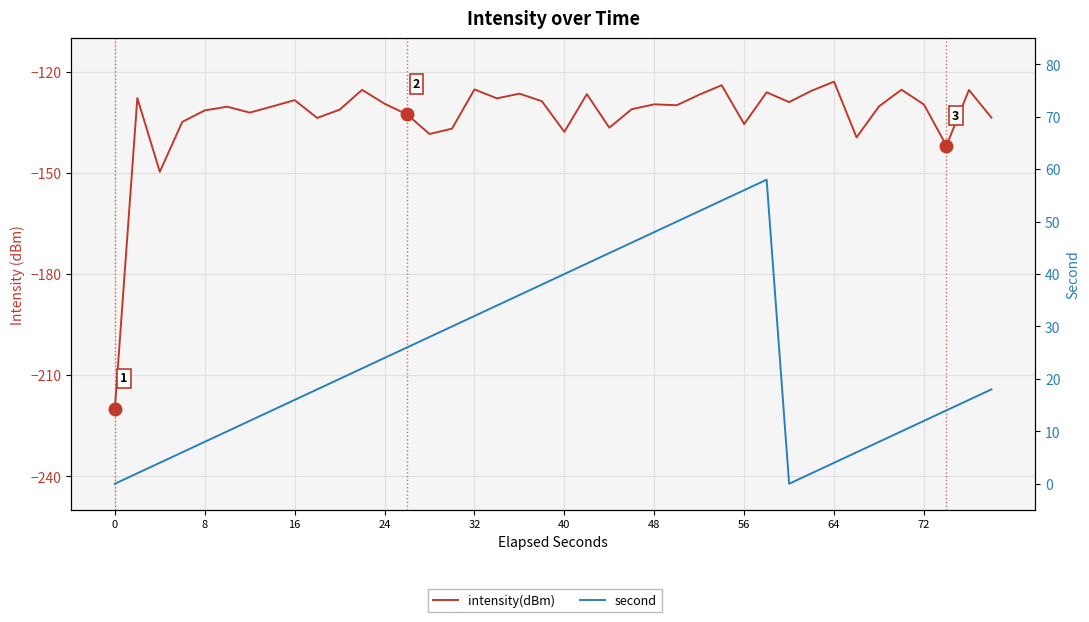

At 24, list the series in order from largest to smallest.

second, intensity(dBm)